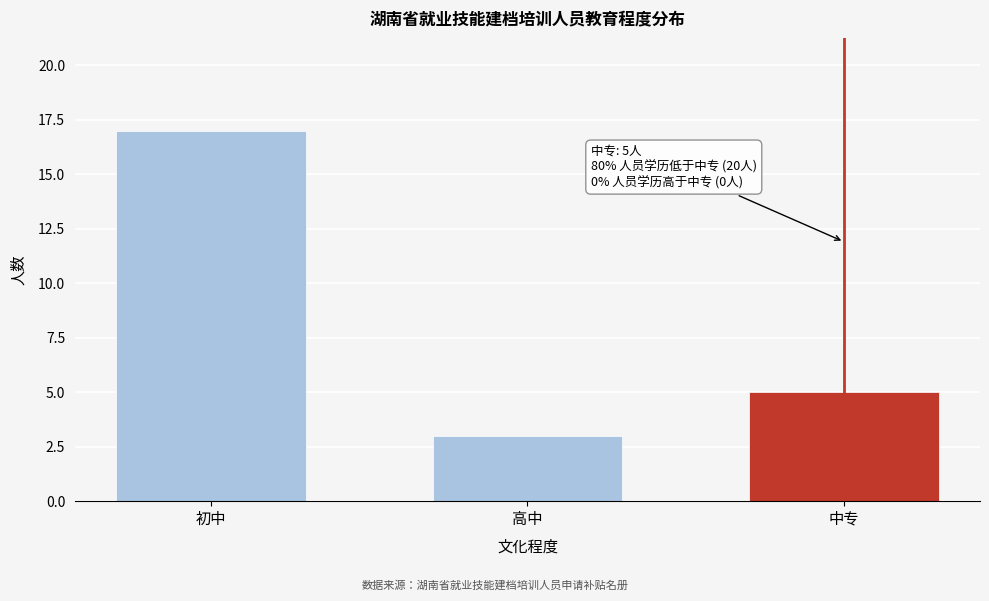

Reading left to right, what are all the values shown in this chart?

初中=17	高中=3	中专=5